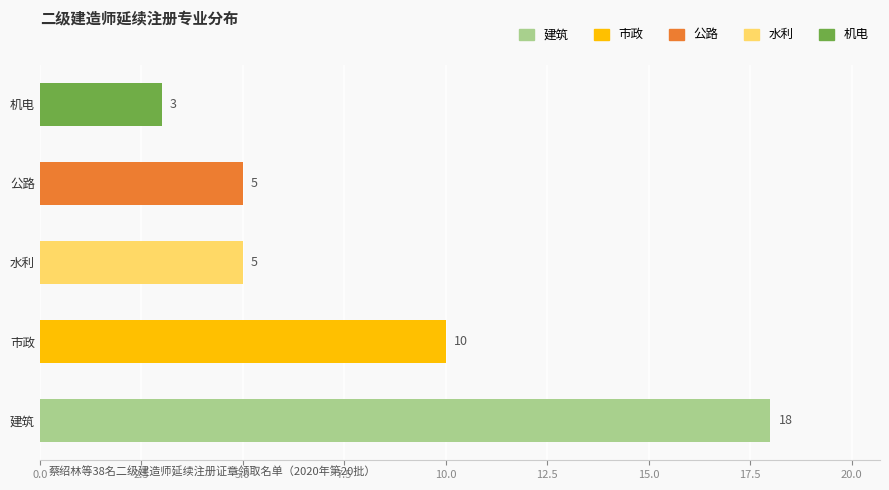

Which label corresponds to the largest value in the chart?

建筑